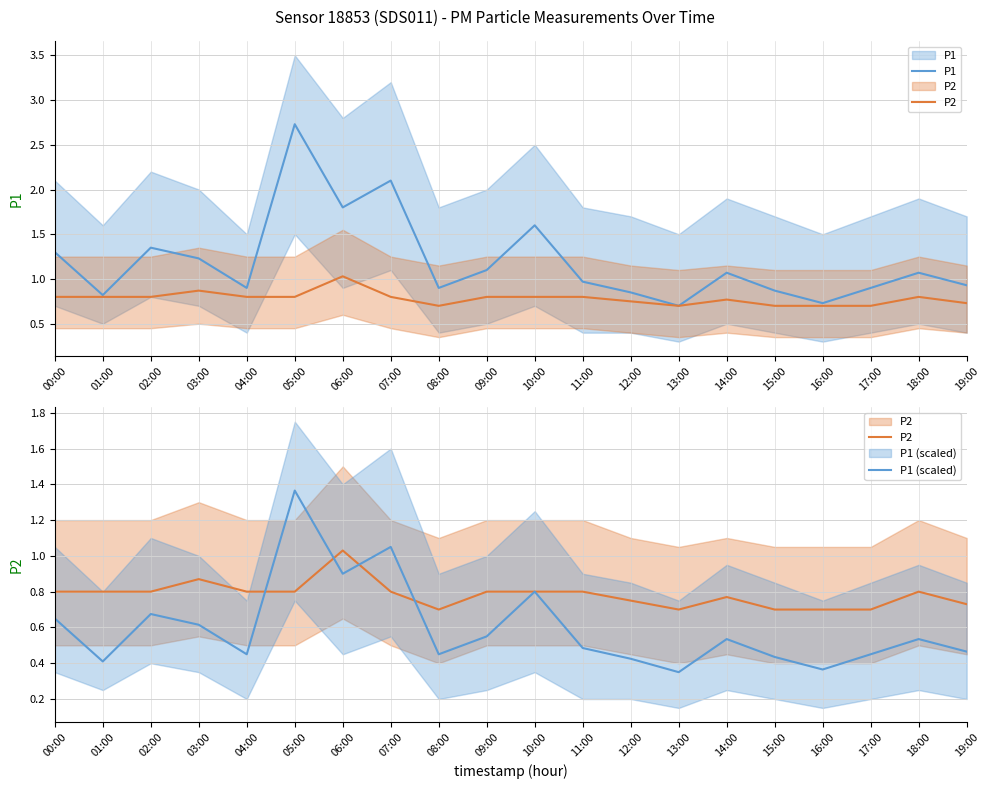

What is the difference between the maximum and second lowest values in the P1 (scaled) series?

1.0